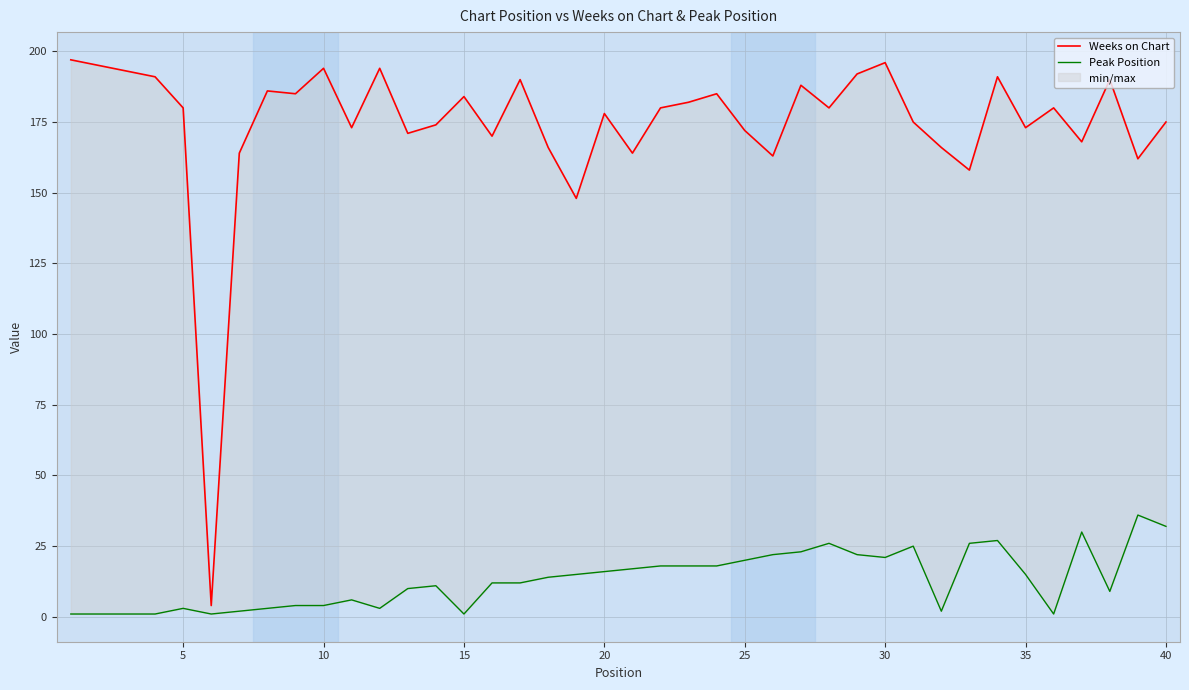

Which series has the largest range (max minus min)?

Weeks on Chart